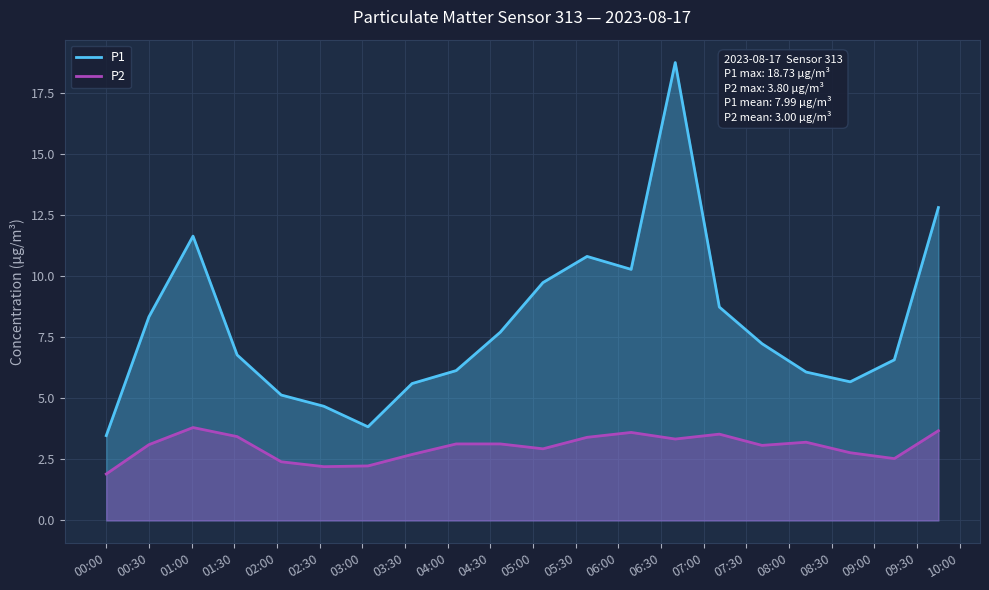

How many values in the P1 series exceed 7?

10